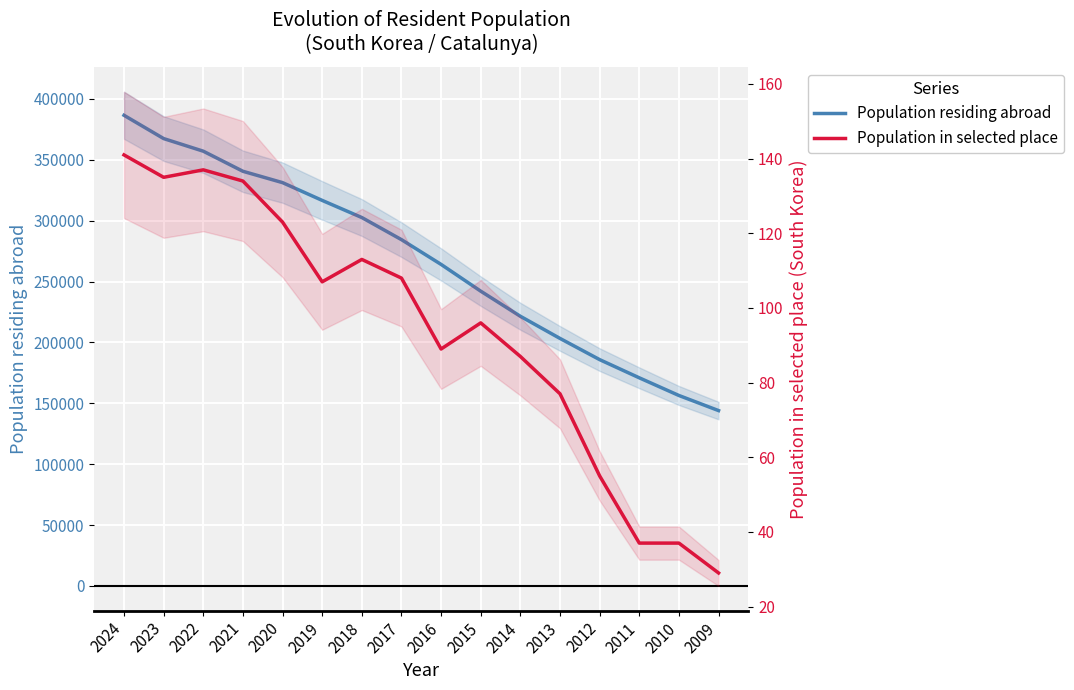

Reading left to right, extract all data points from this chart.

Population residing abroad: 2024=386486	2023=367367	2022=357011	2021=340514	2020=331189	2019=316599	2018=302525	2017=284374	2016=264034	2015=242070	2014=221444	2013=203250	2012=185848	2011=170909	2010=156400	2009=144002
Population in selected place: 2024=141	2023=135	2022=137	2021=134	2020=123	2019=107	2018=113	2017=108	2016=89	2015=96	2014=87	2013=77	2012=55	2011=37	2010=37	2009=29